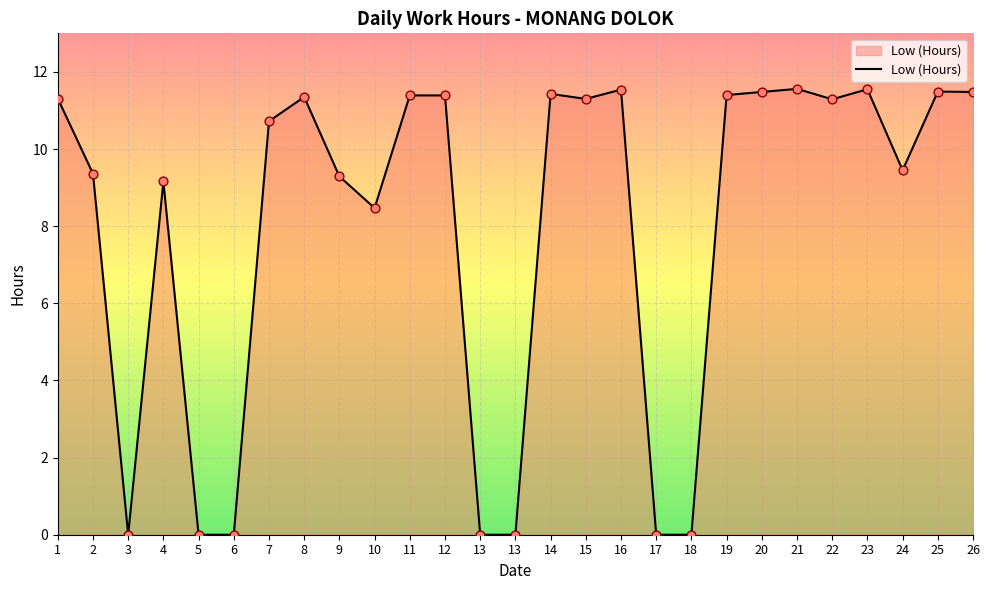

How many lines are shown in the chart?

1